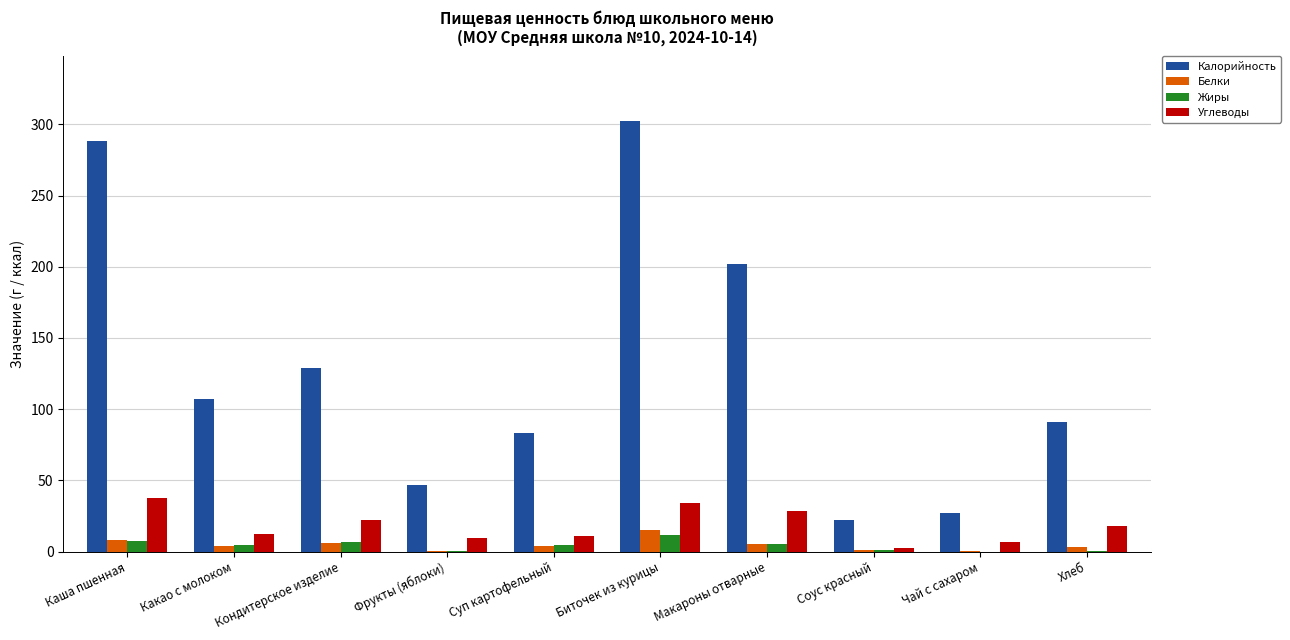

Is it true that Белки equals 8.3 at Каша пшенная?

True